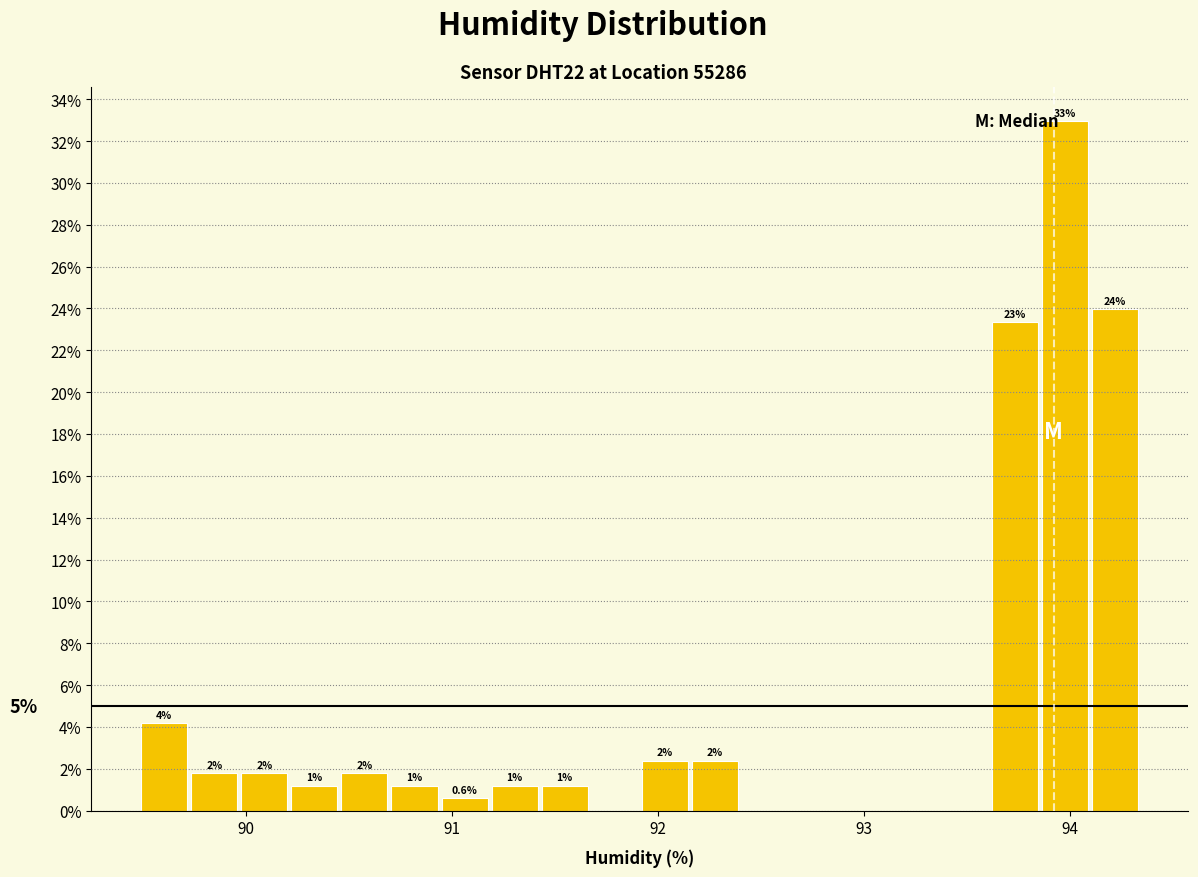

Read against the x-axis, roughly where is the centre of the tallest bar?

94.0